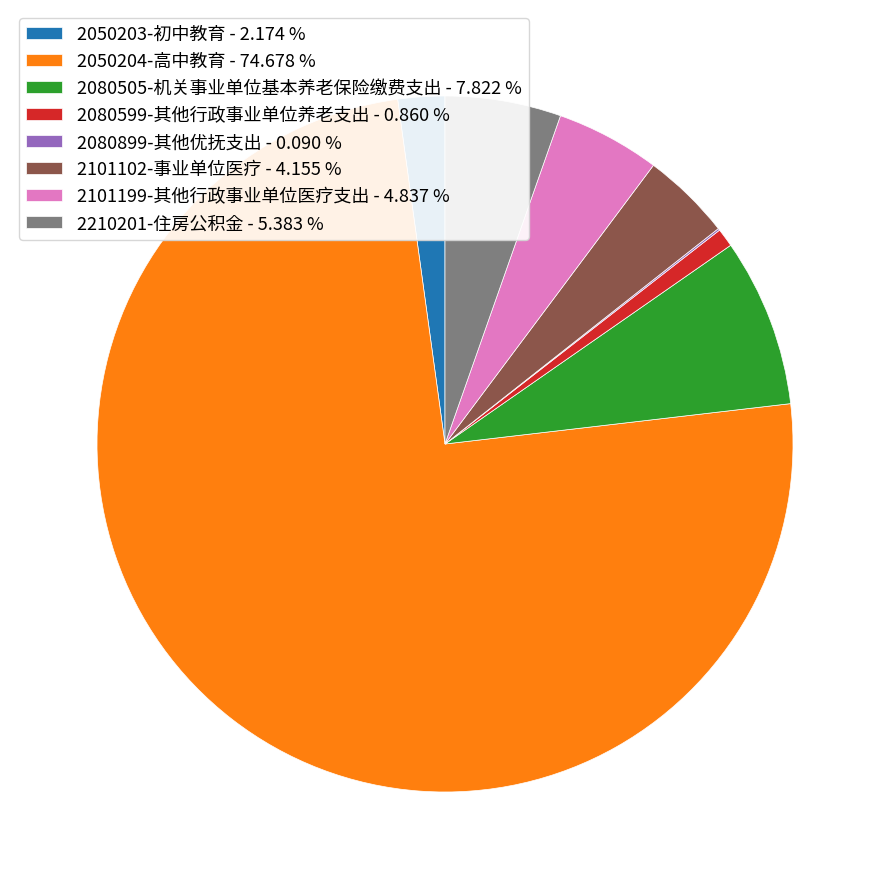

Is the sum of 2101102-事业单位医疗 - 4.155 % and 2050204-高中教育 - 74.678 % greater than half?

Yes